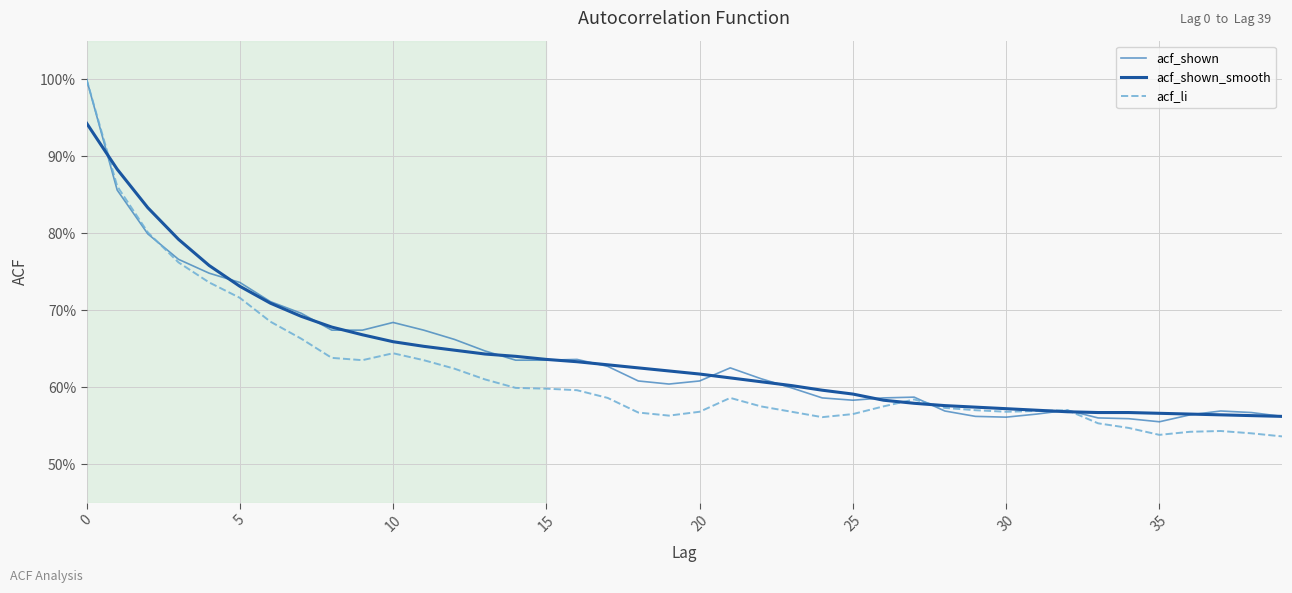

Reading left to right, extract all data points from this chart.

acf_shown: 1.0	0.9	0.8	0.8	0.7	0.7	0.7	0.7	0.7	0.7	0.7	0.7	0.7	0.6	0.6	0.6	0.6	0.6	0.6	0.6	0.6	0.6	0.6	0.6	0.6	0.6	0.6	0.6	0.6	0.6	0.6	0.6	0.6	0.6	0.6	0.6	0.6	0.6	0.6	0.6
acf_shown_smooth: 0.9	0.9	0.8	0.8	0.8	0.7	0.7	0.7	0.7	0.7	0.7	0.7	0.6	0.6	0.6	0.6	0.6	0.6	0.6	0.6	0.6	0.6	0.6	0.6	0.6	0.6	0.6	0.6	0.6	0.6	0.6	0.6	0.6	0.6	0.6	0.6	0.6	0.6	0.6	0.6
acf_li: 1.0	0.9	0.8	0.8	0.7	0.7	0.7	0.7	0.6	0.6	0.6	0.6	0.6	0.6	0.6	0.6	0.6	0.6	0.6	0.6	0.6	0.6	0.6	0.6	0.6	0.6	0.6	0.6	0.6	0.6	0.6	0.6	0.6	0.6	0.5	0.5	0.5	0.5	0.5	0.5